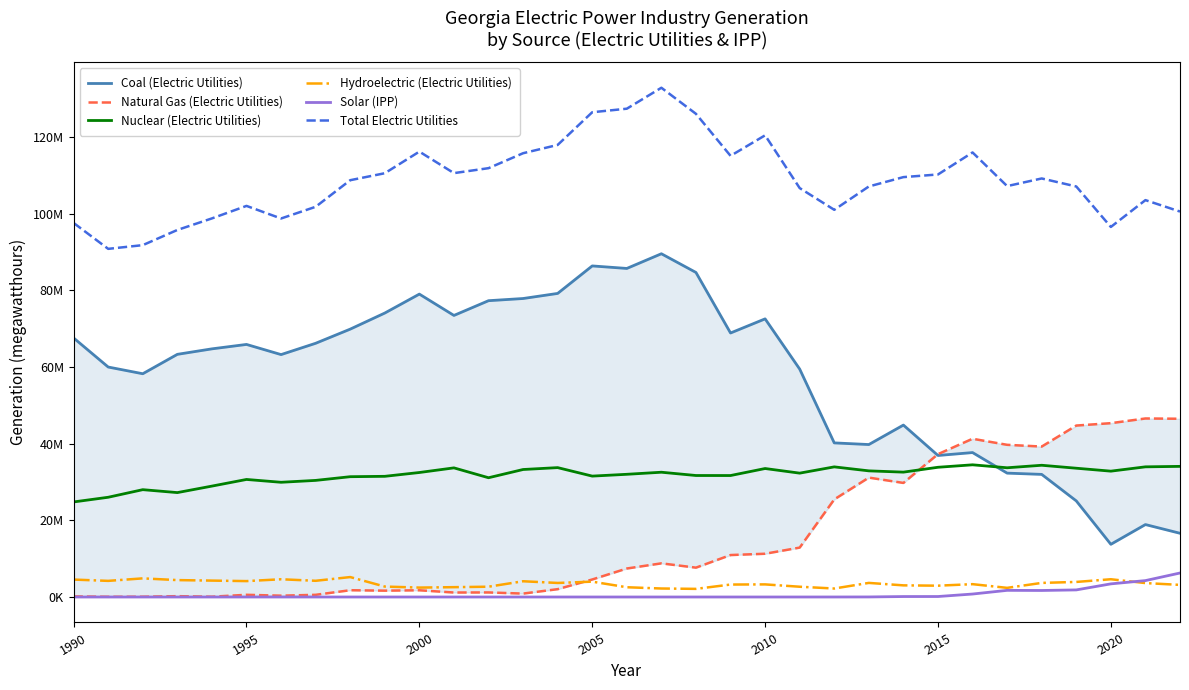

Which series has the largest total across all categories?

Total Electric Utilities